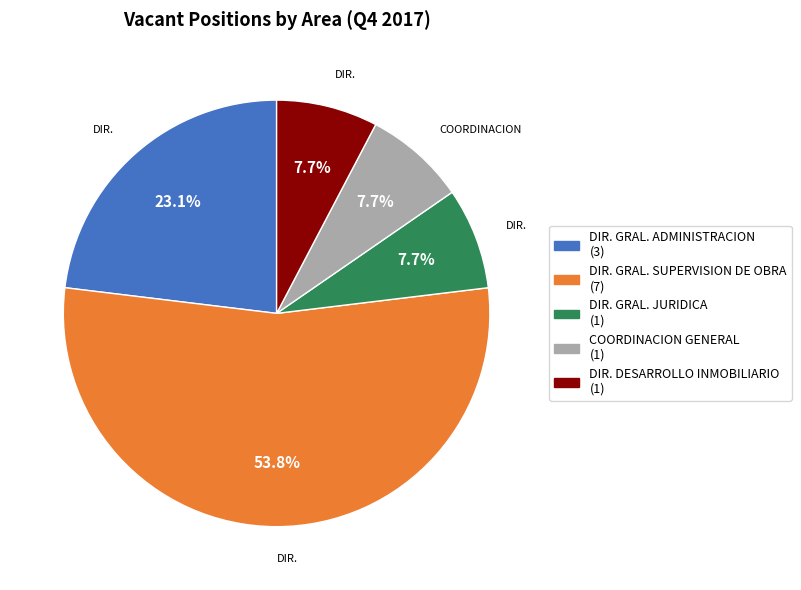

Is there any slice that represents more than half of the pie?

Yes